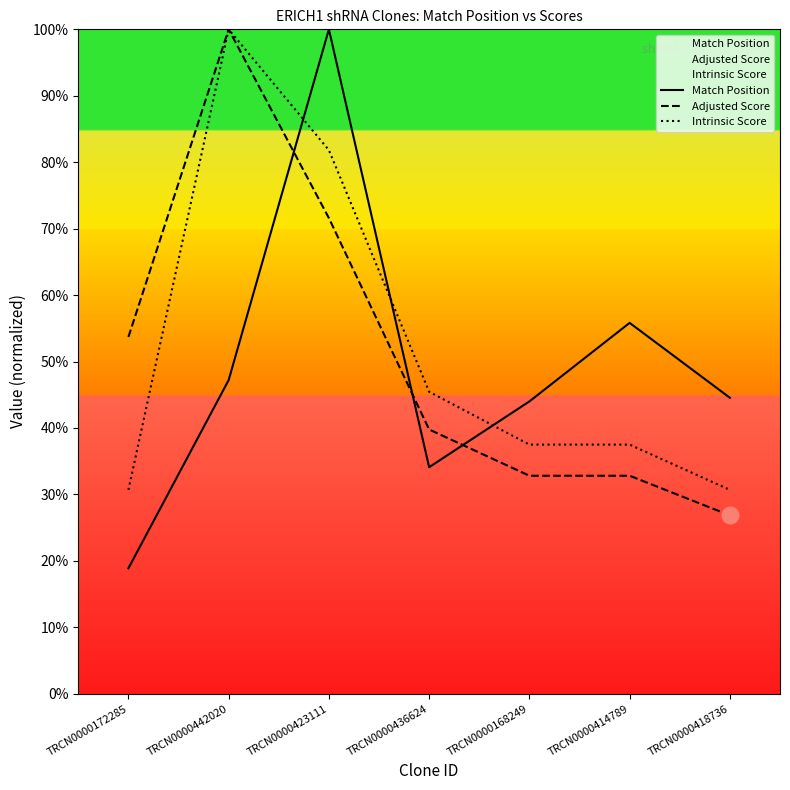

Reading right to left, extract all data points from this chart.

Match Position: TRCN0000418736=44.5	TRCN0000414789=55.8	TRCN0000168249=44.0	TRCN0000436624=34.1	TRCN0000423111=100.0	TRCN0000442020=47.2	TRCN0000172285=18.9
Adjusted Score: TRCN0000418736=26.8	TRCN0000414789=32.8	TRCN0000168249=32.8	TRCN0000436624=39.8	TRCN0000423111=71.6	TRCN0000442020=100.0	TRCN0000172285=53.7
Intrinsic Score: TRCN0000418736=30.7	TRCN0000414789=37.5	TRCN0000168249=37.5	TRCN0000436624=45.5	TRCN0000423111=81.8	TRCN0000442020=100.0	TRCN0000172285=30.7